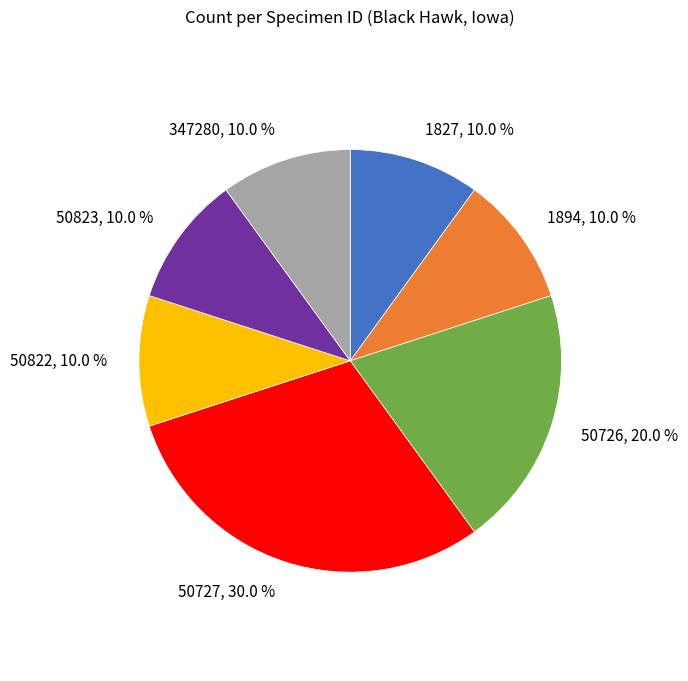

To the nearest percent, what is the combined percentage of 1827 and 50726?

30%